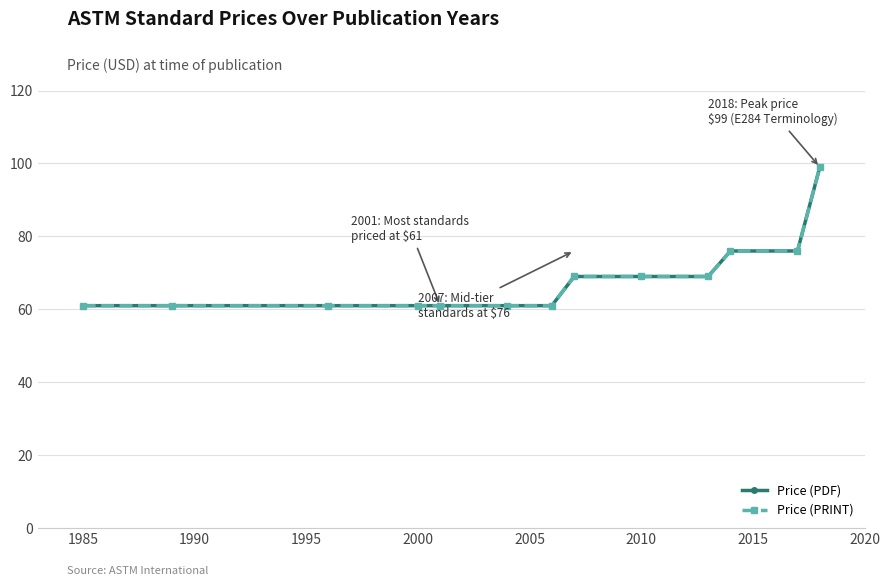

Does the chart have visible grid lines?

Yes